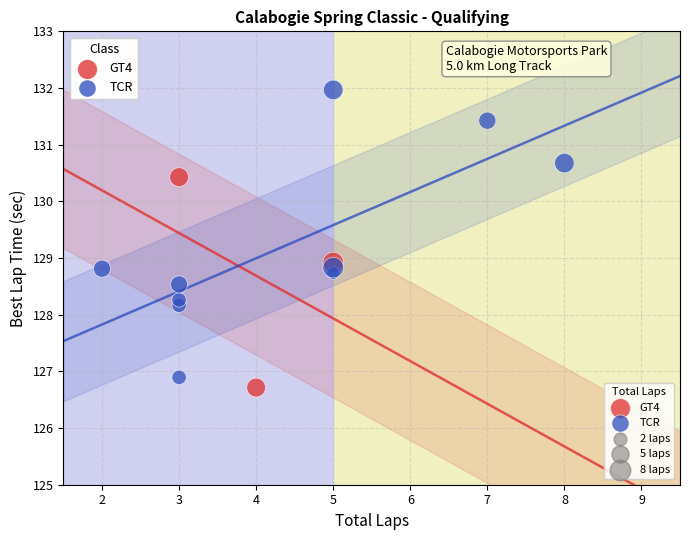

Which series has the largest Y range (max minus min)?

TCR